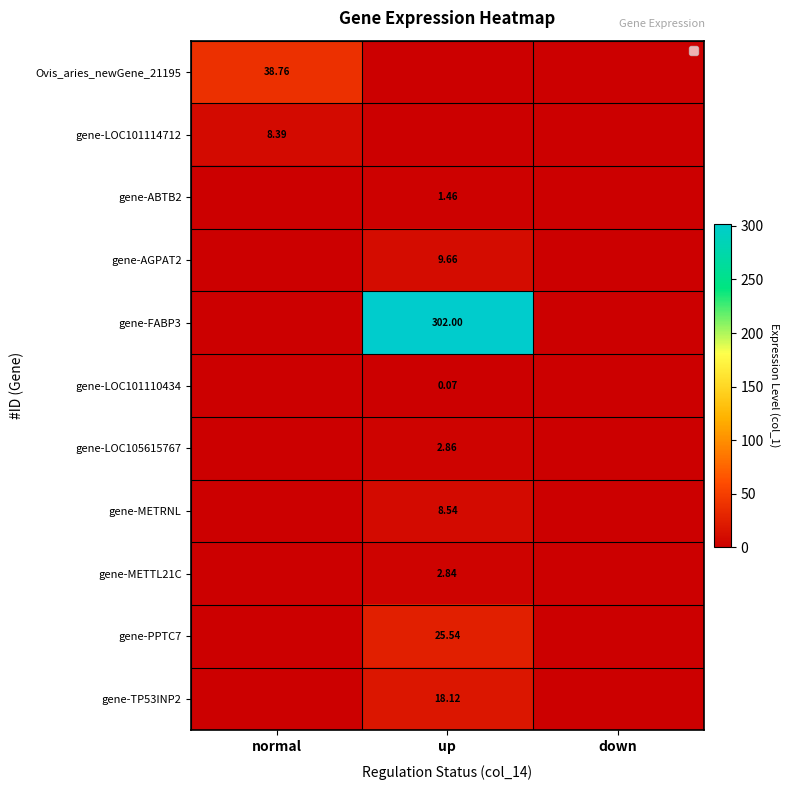

Is it true that gene-PPTC7 equals 33.3 at up?

False